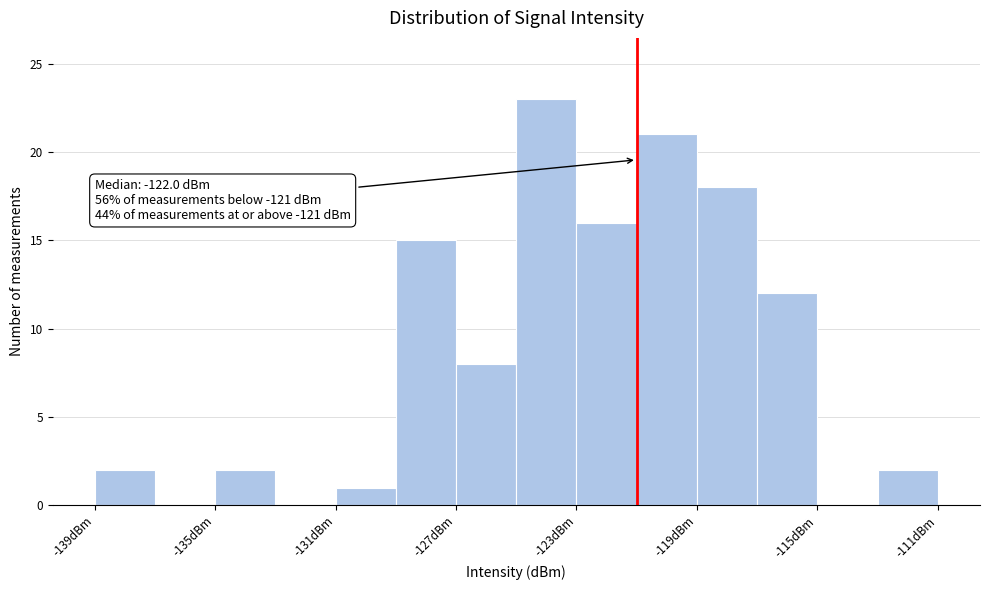

Which range on the x-axis has the tallest bar?

-125 to -123